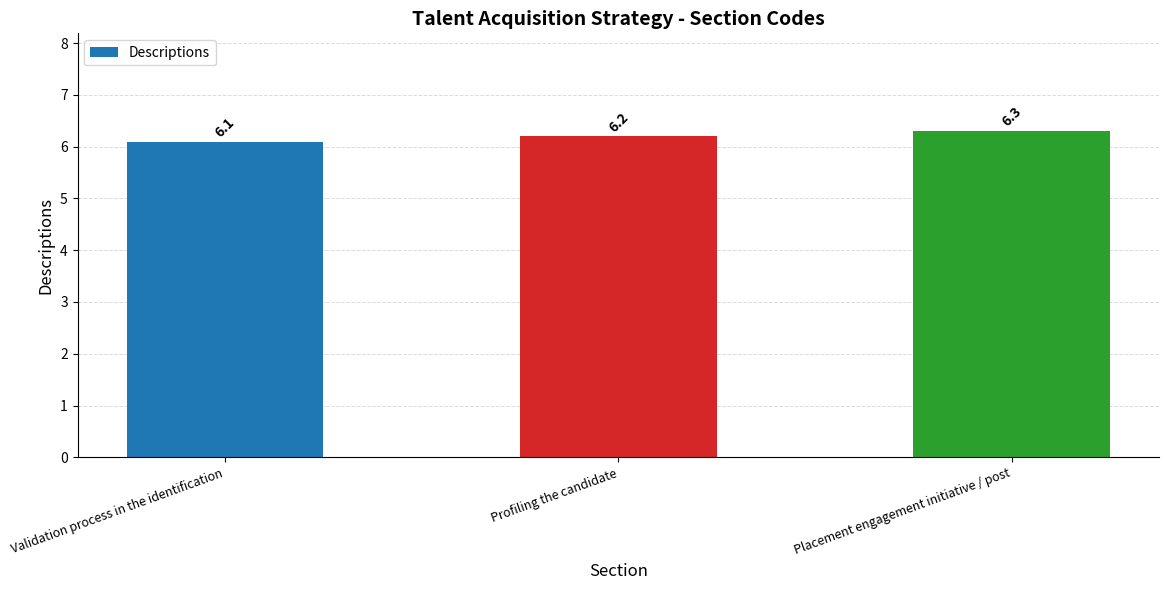

What is the ratio of the value at Placement engagement initiative / post to the value at Profiling the candidate?

1.0